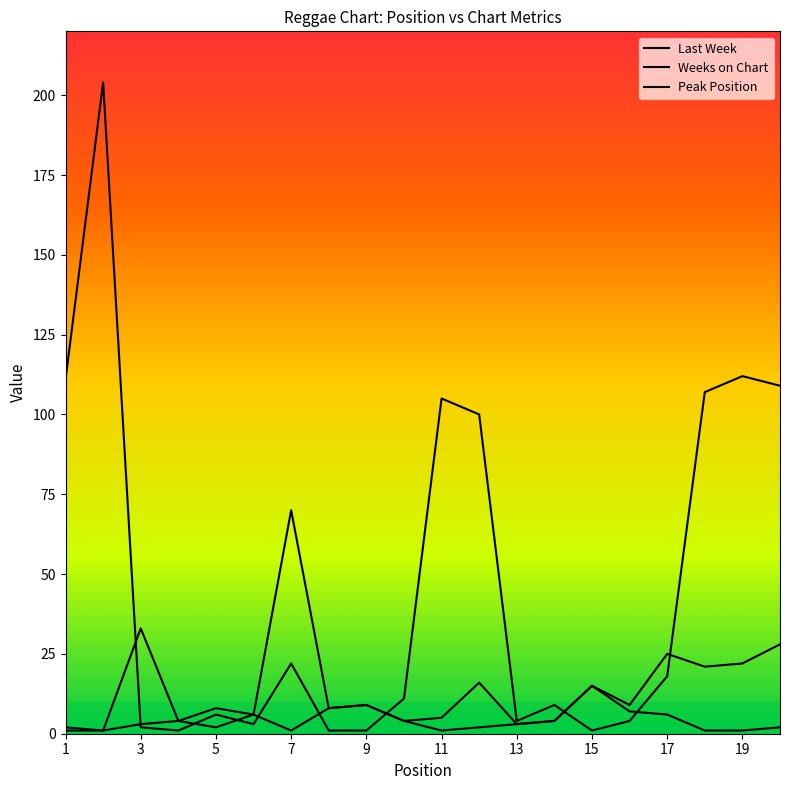

Is it true that Last Week equals 8 at 5?

True